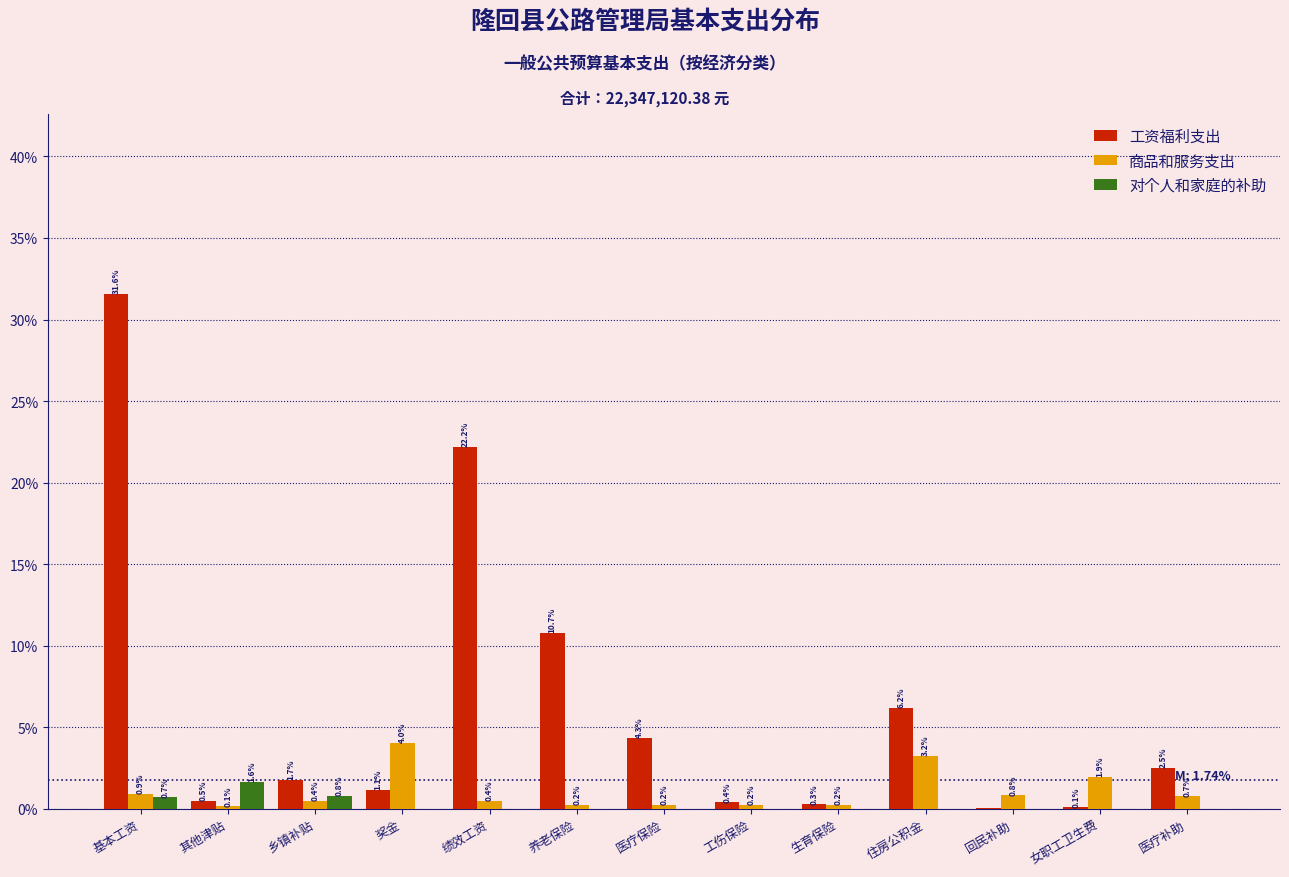

What is the highest value of the 商品和服务支出 series?

4.0